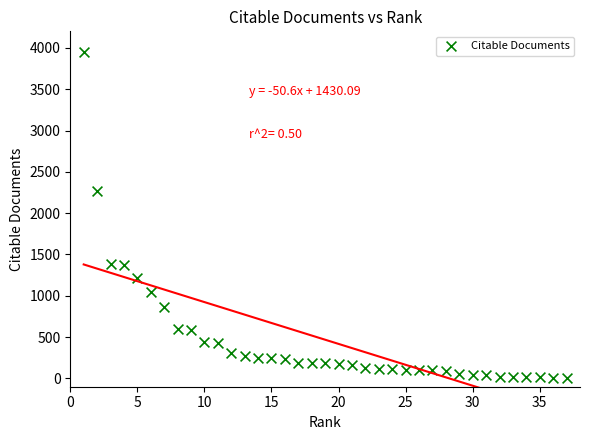

What Y value in the scatter plot is closest to 1979?

2266